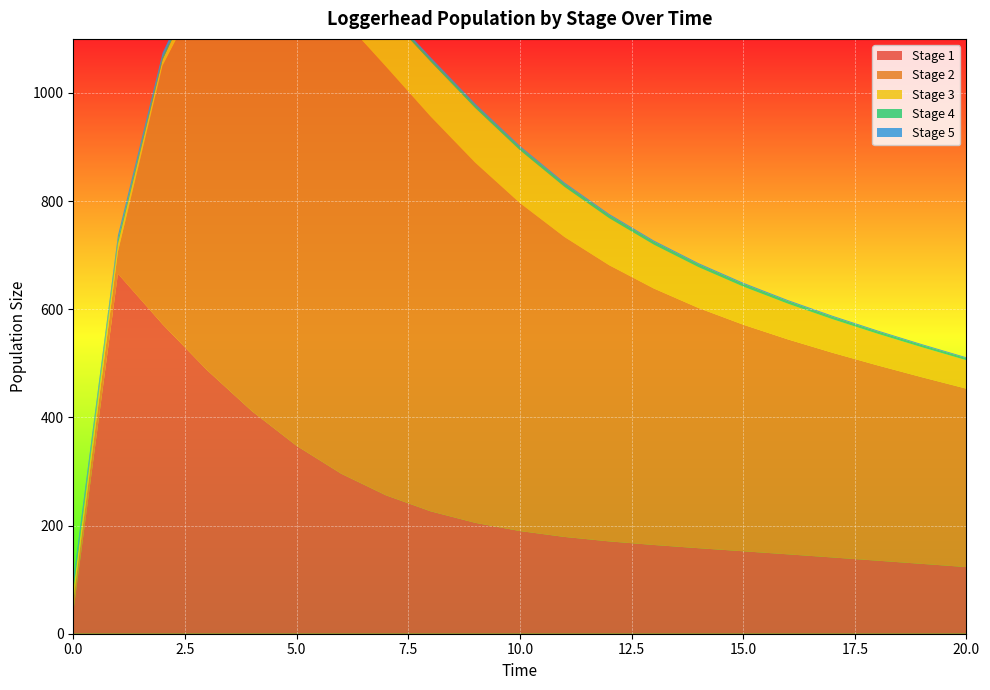

Reading left to right, what are all the values shown in this chart?

Stage 1: 40.0	665.6	572.1	487.1	411.6	347.6	295.9	256.0	226.4	205.1	189.9	179.0	170.8	164.1	158.2	152.5	146.8	141.0	135.1	129.2	123.2
Stage 2: 20.0	41.1	478.2	722.3	836.6	865.9	843.4	792.6	730.0	666.0	606.6	554.7	510.7	474.3	444.2	419.0	397.5	378.5	361.3	345.2	329.9
Stage 3: 20.0	14.1	11.2	29.8	53.5	74.5	89.6	98.5	102.0	101.3	97.9	92.8	87.0	81.2	75.6	70.6	66.1	62.1	58.6	55.5	52.7
Stage 4: 10.0	7.2	5.2	3.7	3.1	3.1	3.6	4.1	4.7	5.1	5.4	5.6	5.6	5.4	5.3	5.0	4.8	4.5	4.3	4.0	3.8
Stage 5: 10.0	8.7	7.5	6.4	5.4	4.5	3.9	3.3	3.0	2.7	2.5	2.3	2.2	2.1	2.1	2.0	1.9	1.8	1.8	1.7	1.6